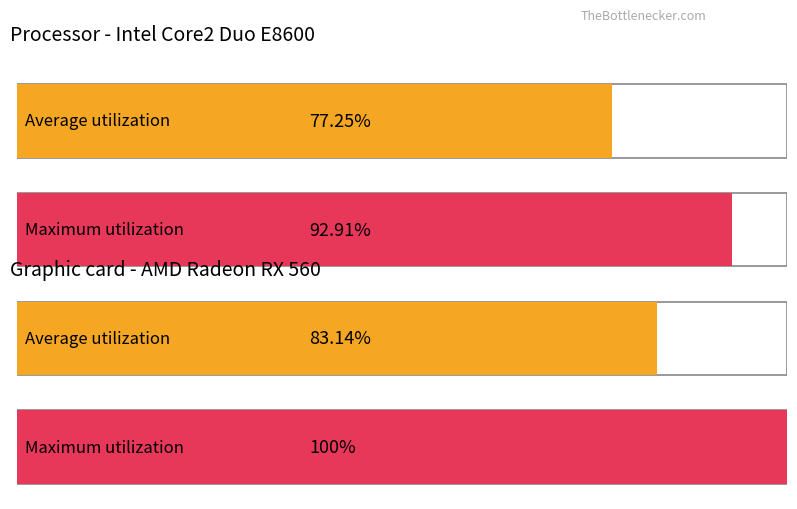

How many series are shown in this chart?

2